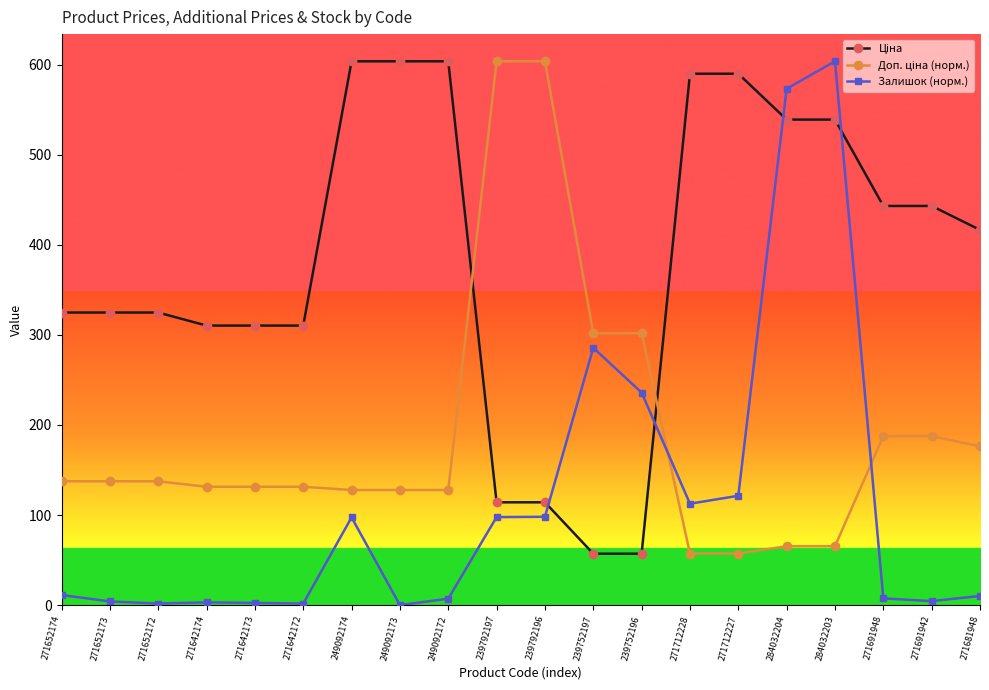

What is the label of the 19th point from the right?

271652173